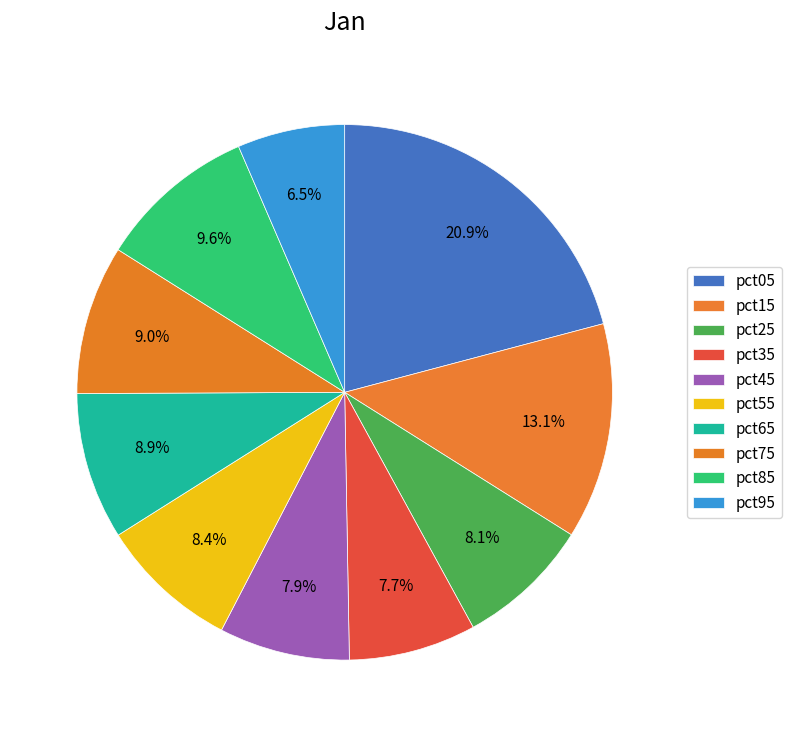

Does any single category account for the majority?

No